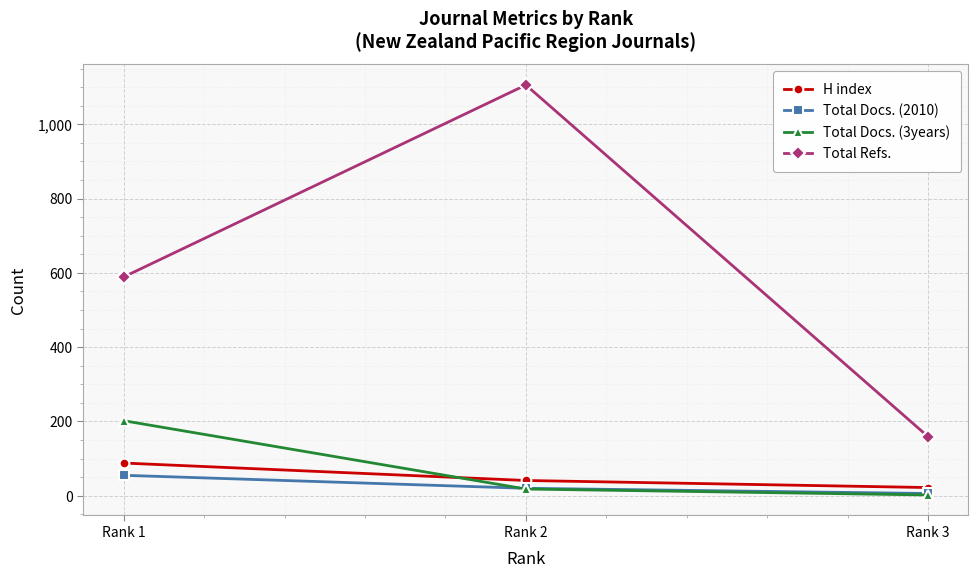

Which label corresponds to the largest value in the chart?

Rank 2